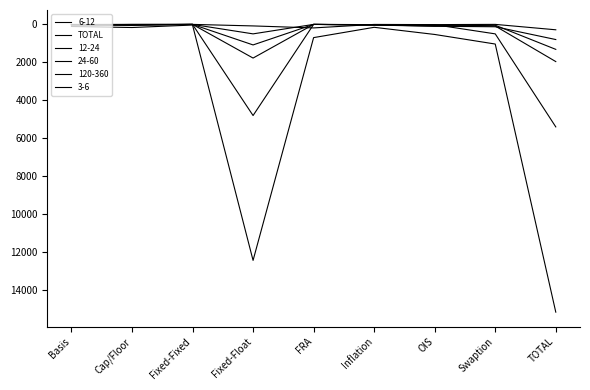

Is this an area chart (filled region under the line)?

No